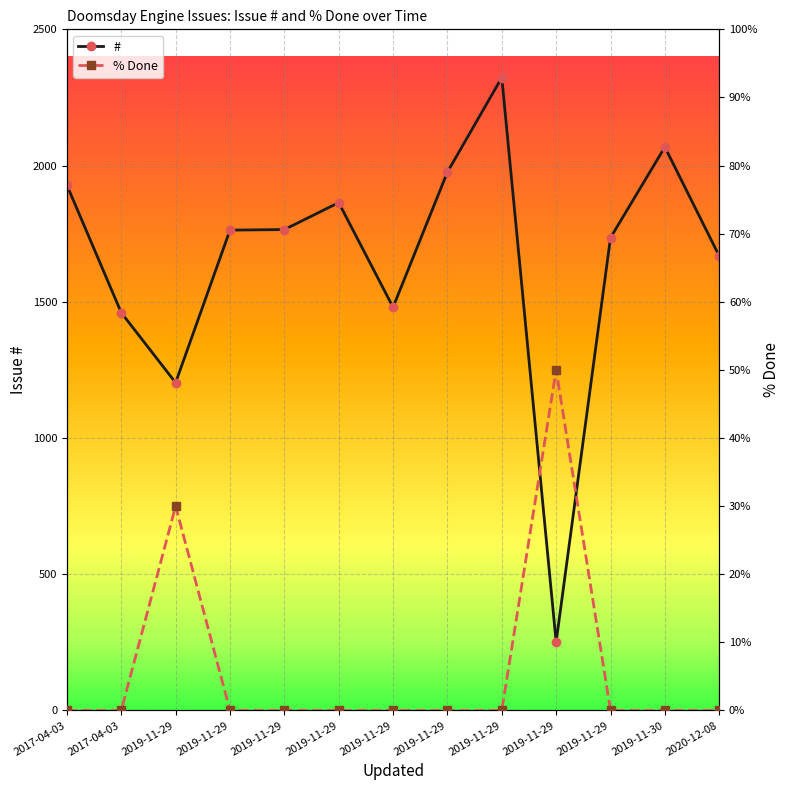

Does the chart display data point markers on the line(s)?

Yes